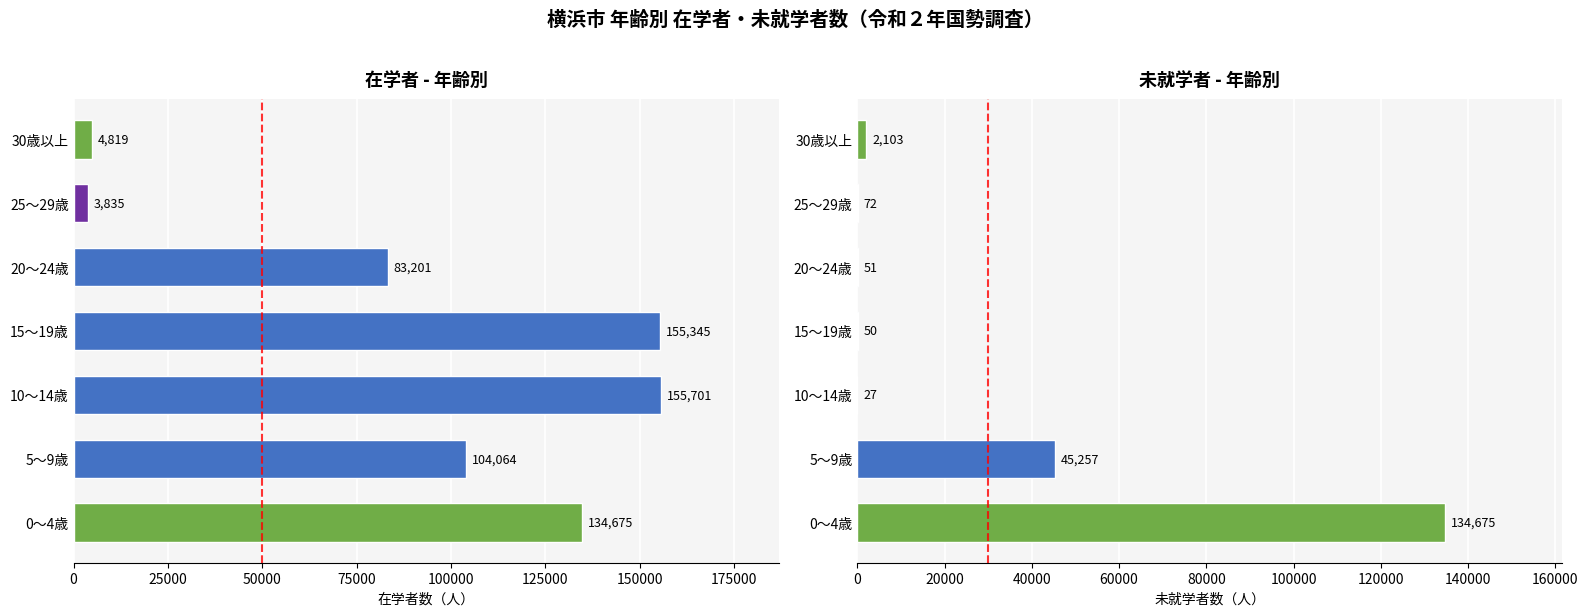

What is the value of the 未就学者 bar at the 5th from the left?

51